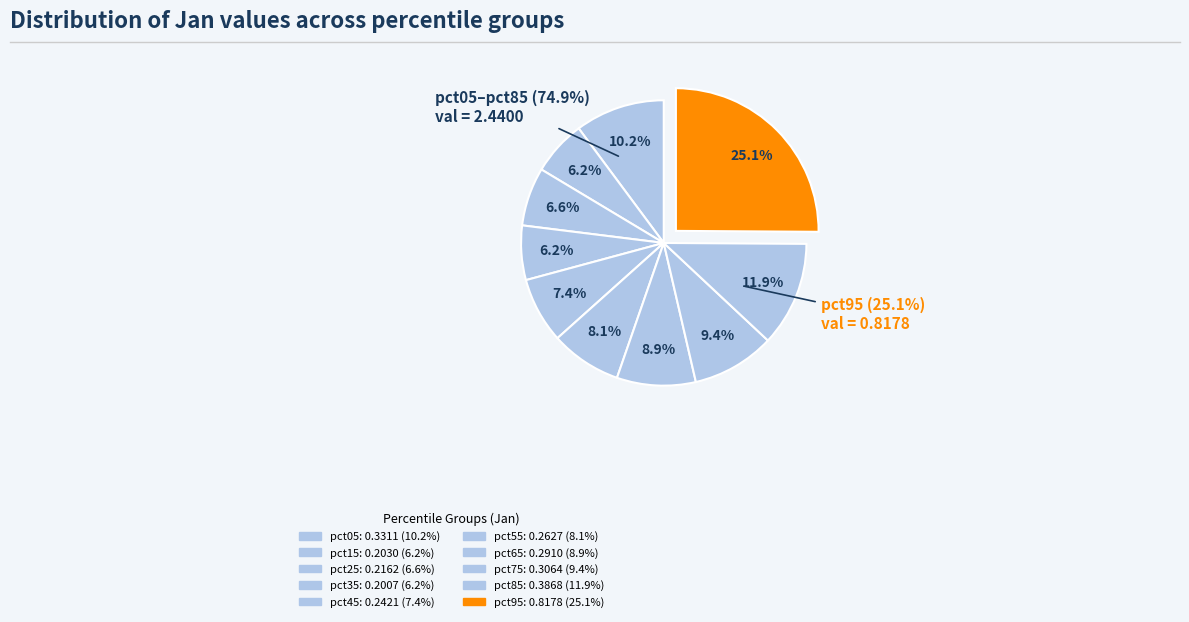

To the nearest percent, what is the difference between the largest and smallest slice percentages?

19%